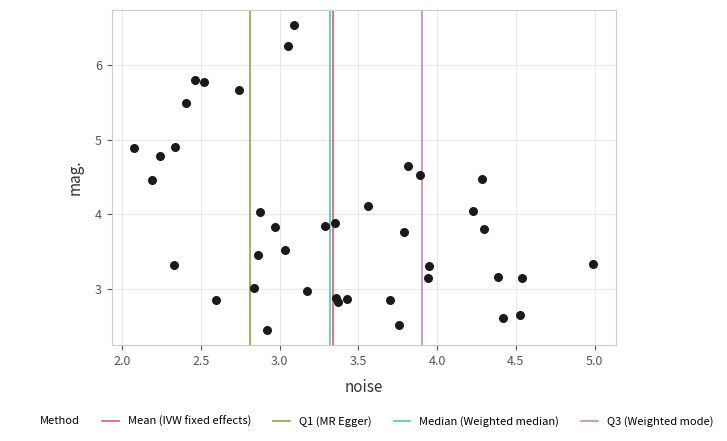

What is the range of Y values (max minus min)?

4.1